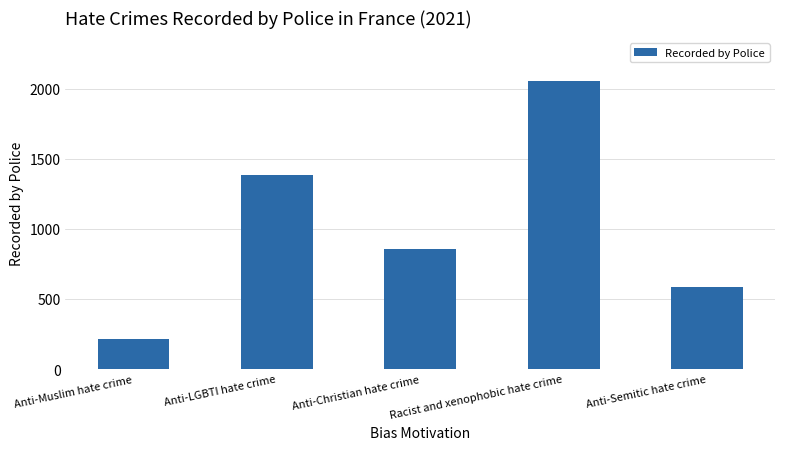

Reading left to right, transcribe all the data shown in this chart.

Anti-Muslim hate crime=213	Anti-LGBTI hate crime=1387	Anti-Christian hate crime=857	Racist and xenophobic hate crime=2056	Anti-Semitic hate crime=589